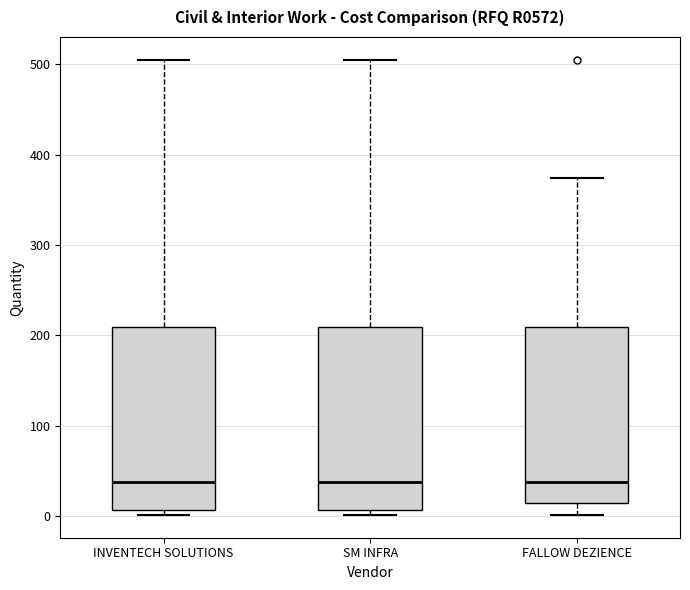

Where does the upper whisker of the box for FALLOW DEZIENCE end on the y-axis? The values are not printed on the chart, so give them approximately, as read against the axis.

370